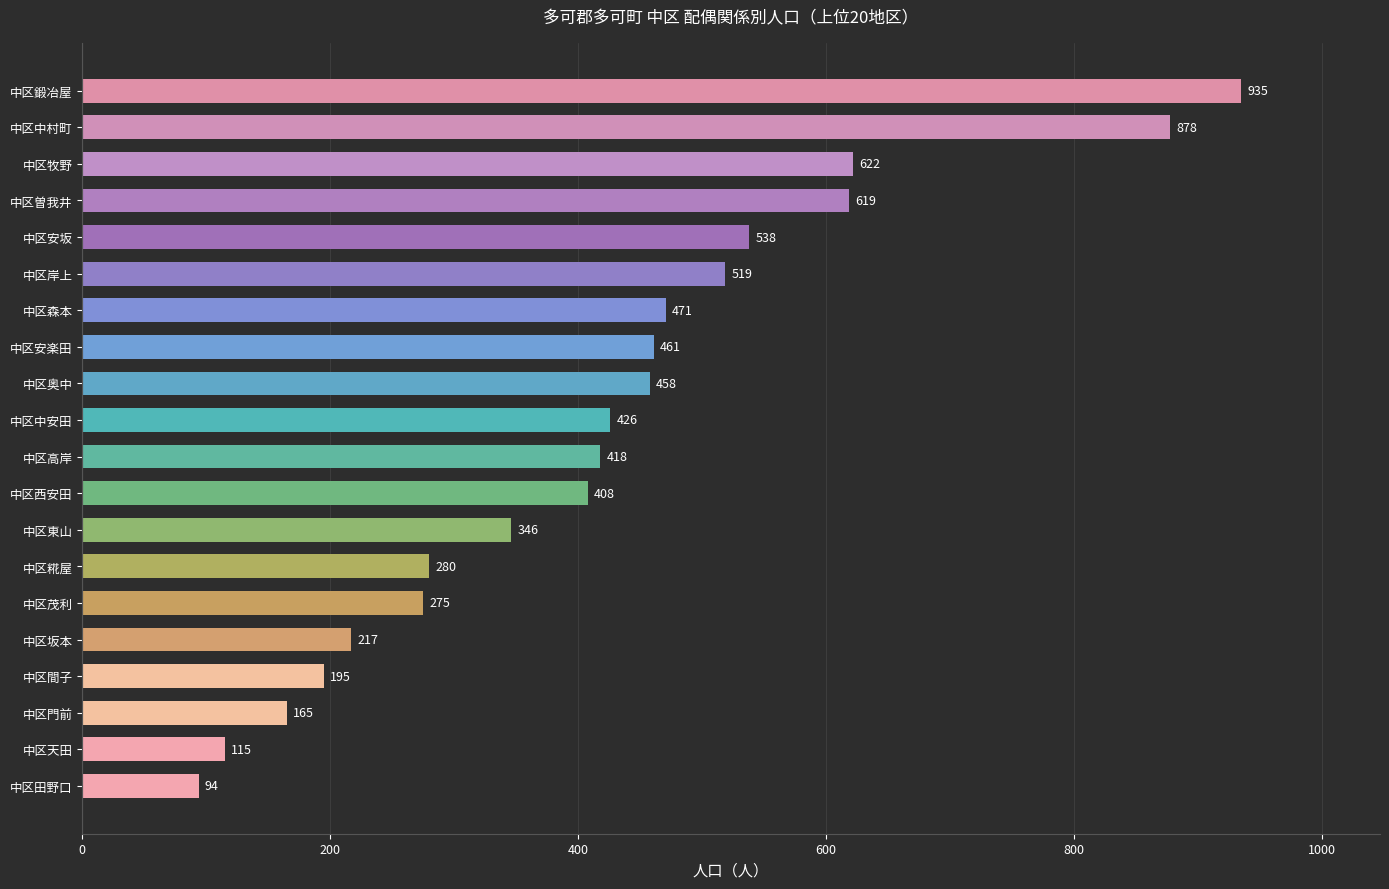

How many bars are there in total?

20